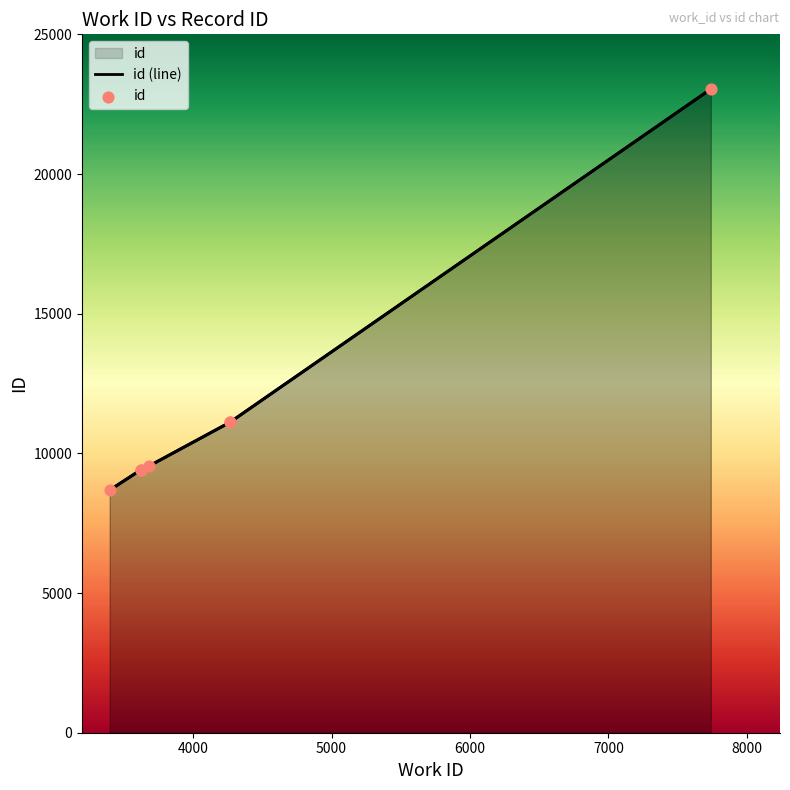

What is the change in value from 3397 to 4267?

+2433